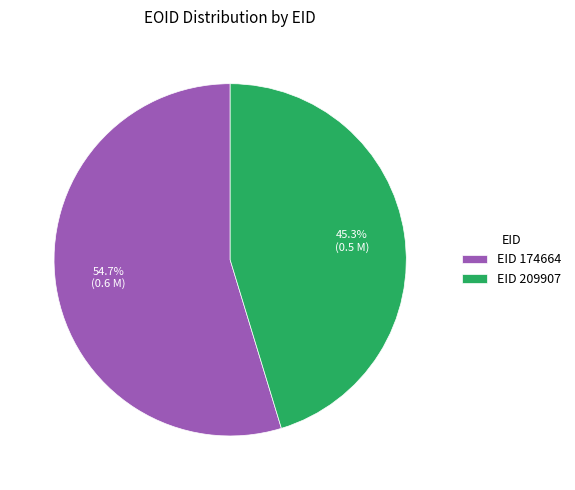

Which has a higher value, EID 174664 or EID 209907?

EID 174664